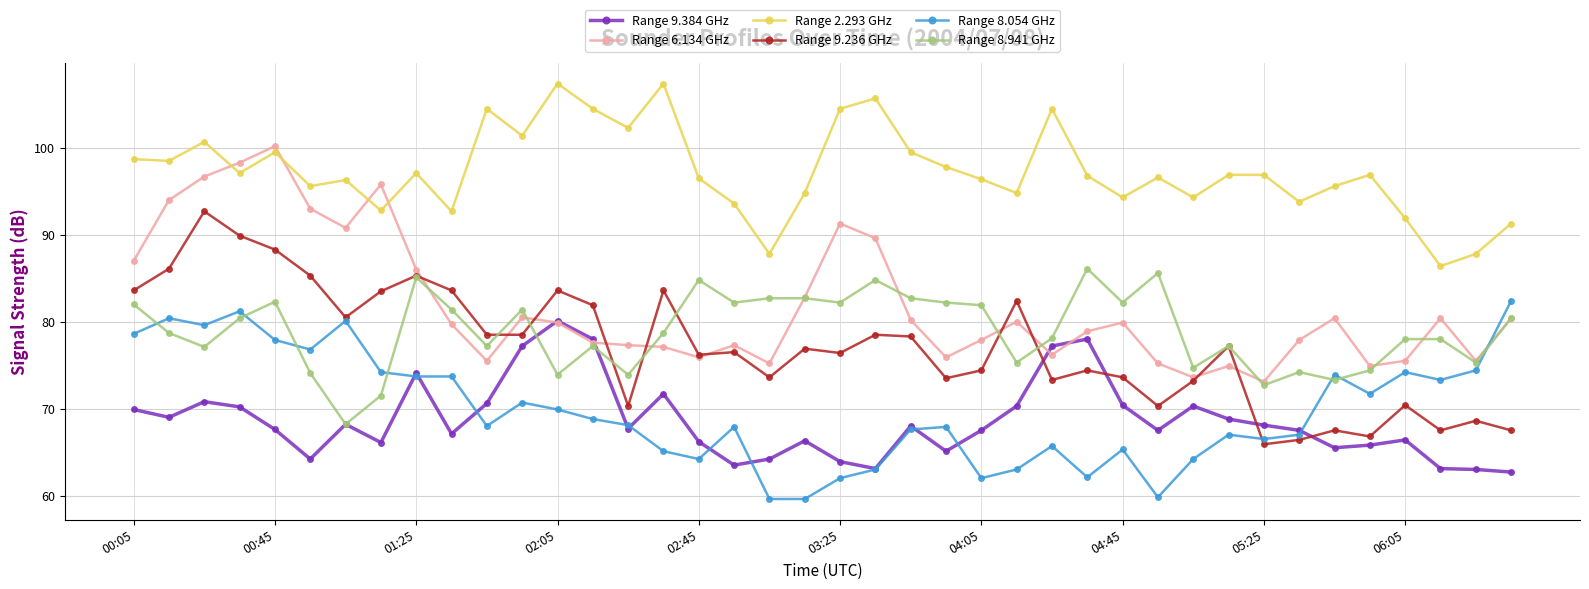

Which series has the largest total across all categories?

Range 2.293 GHz